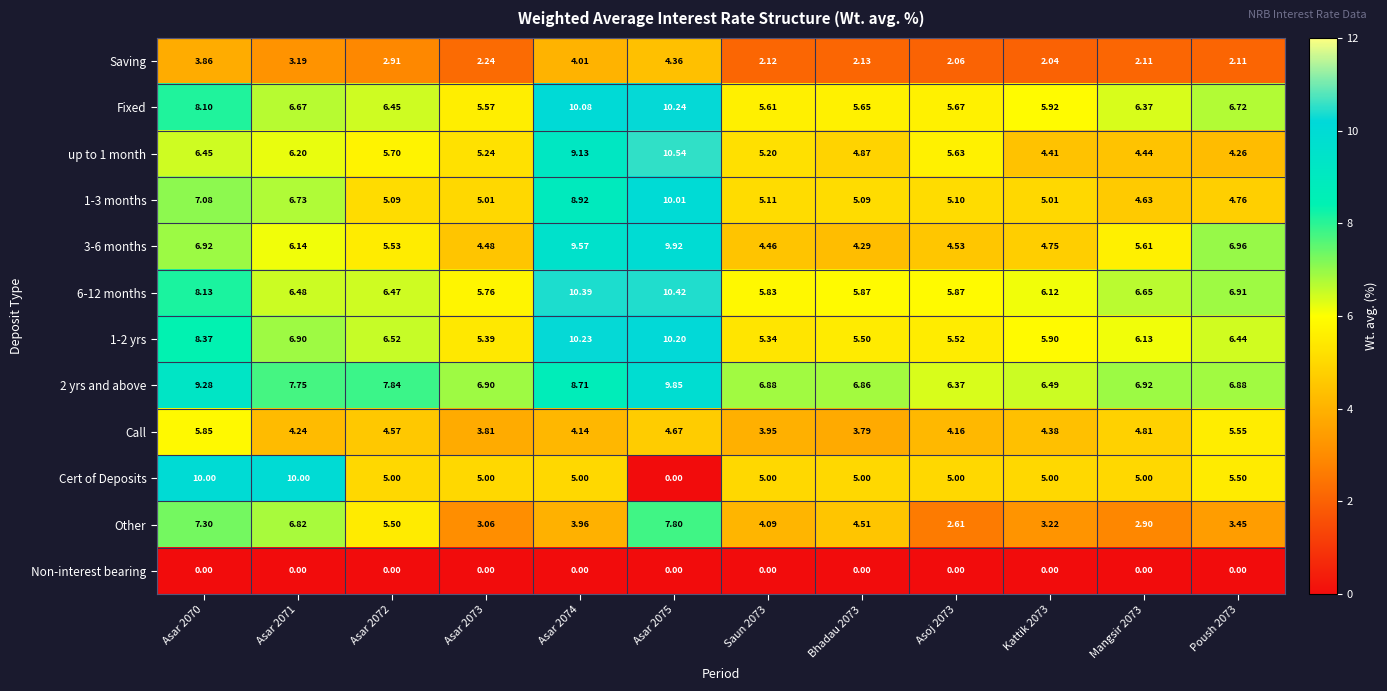

Which category has the highest value across all series?

Asar 2075